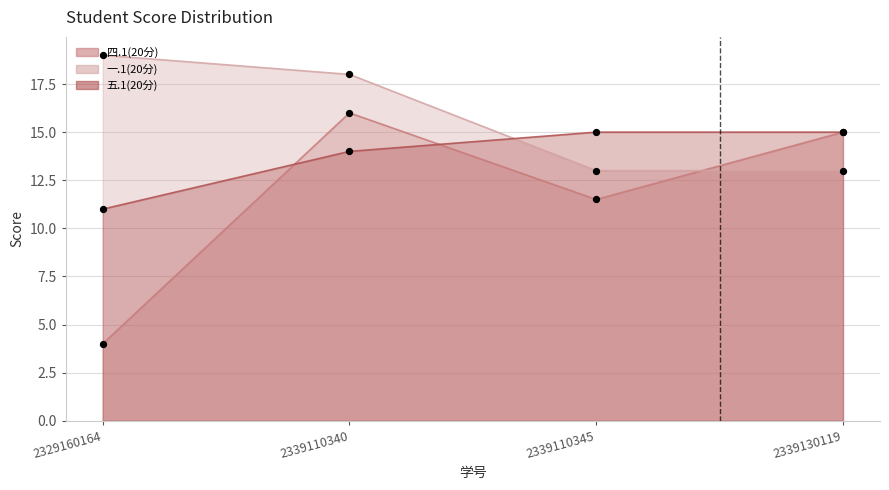

Which series reaches the minimum Y coordinate?

四.1(20分)